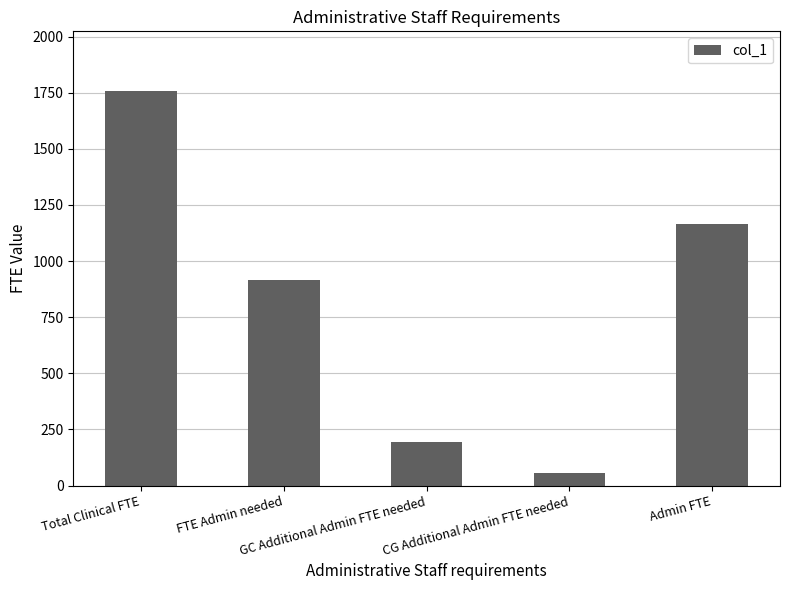

What is the change in value from GC Additional Admin FTE needed to CG Additional Admin FTE needed?

-139.7